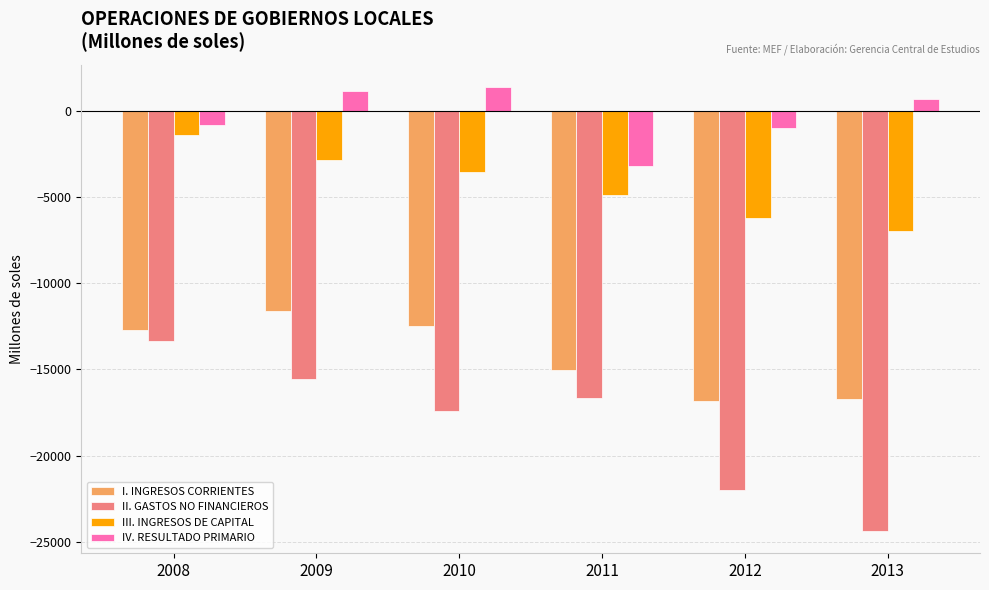

What is the greatest value displayed?

1375.0